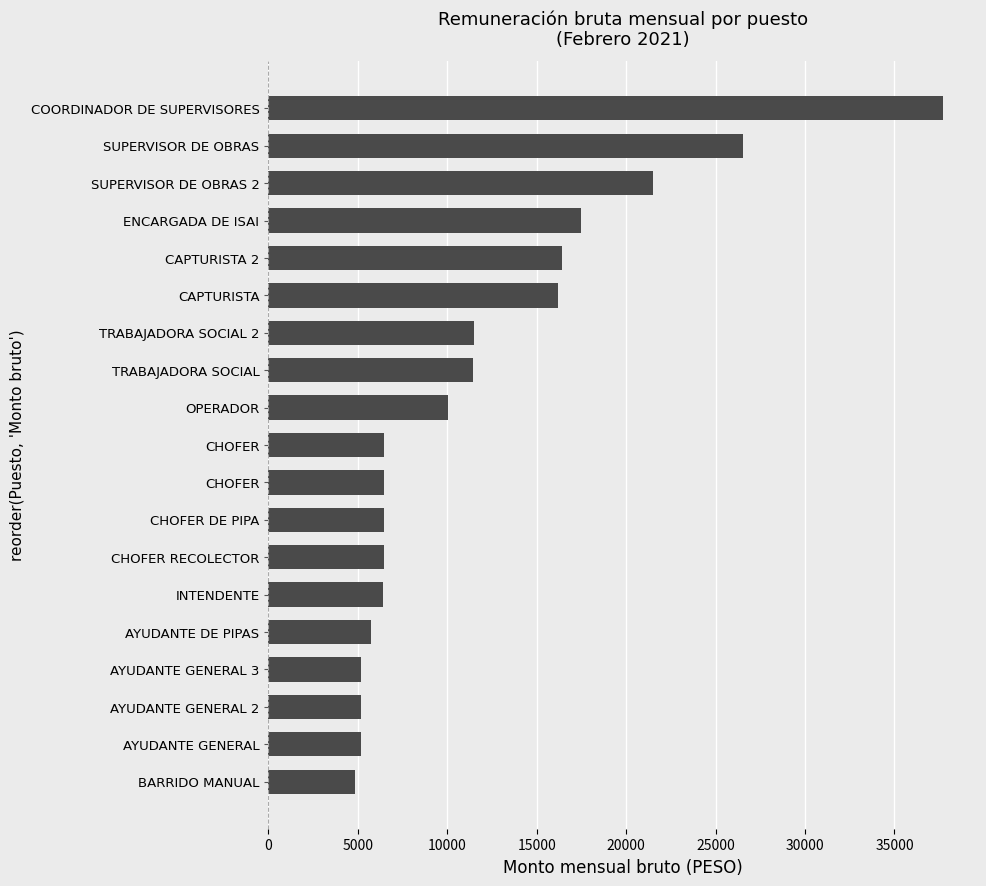

Does the chart contain any negative values?

No